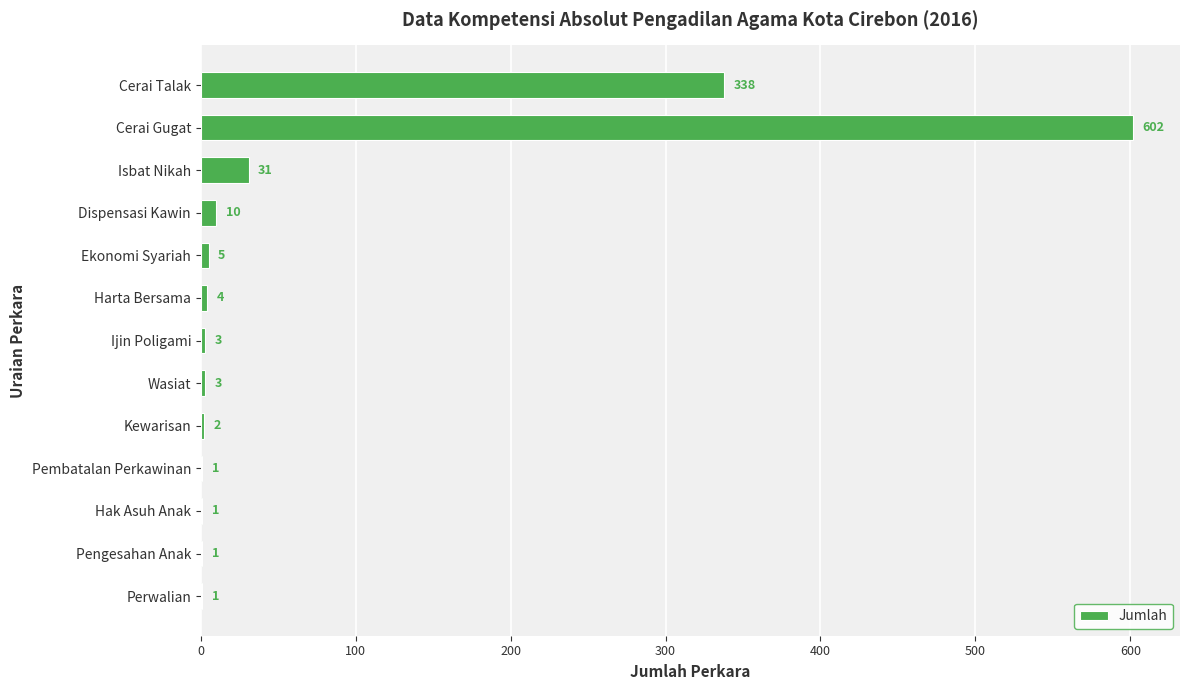

Reading bottom to top, extract all data points from this chart.

Perwalian=1	Pengesahan Anak=1	Hak Asuh Anak=1	Pembatalan Perkawinan=1	Kewarisan=2	Wasiat=3	Ijin Poligami=3	Harta Bersama=4	Ekonomi Syariah=5	Dispensasi Kawin=10	Isbat Nikah=31	Cerai Gugat=602	Cerai Talak=338